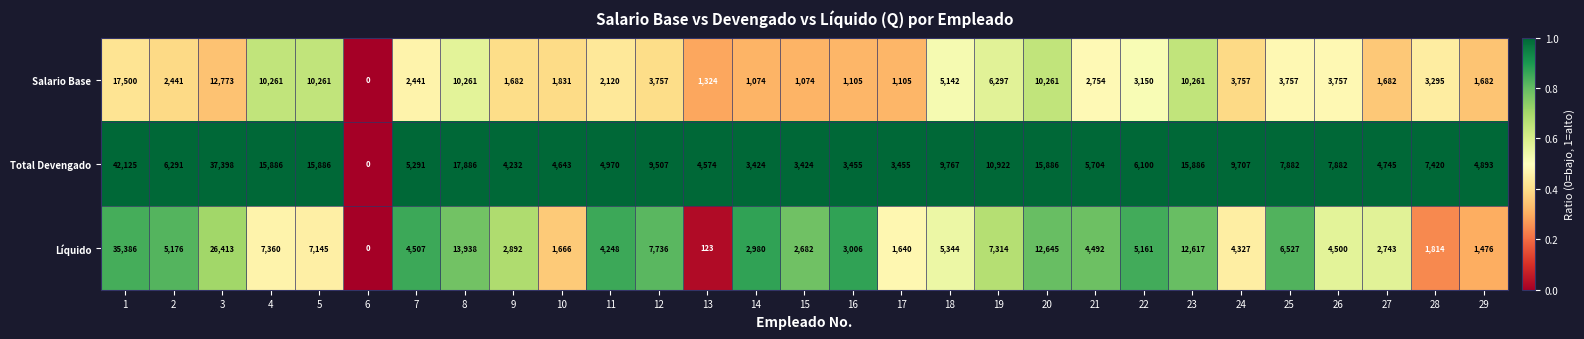

The Salario Base series shows 12773 at 3. True or false?

True